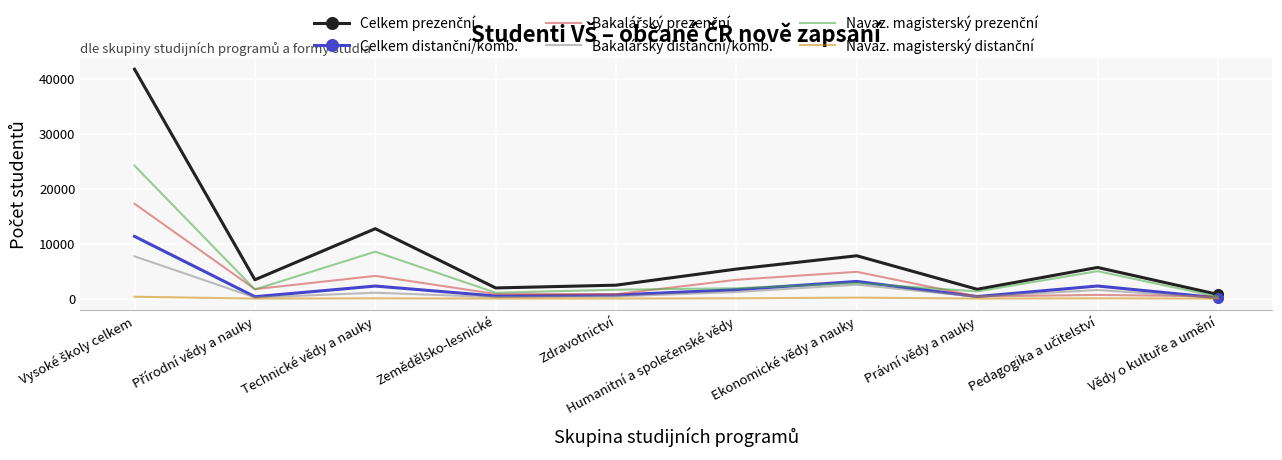

What is the lowest value of the Bakalářský distanční/komb. series?

105